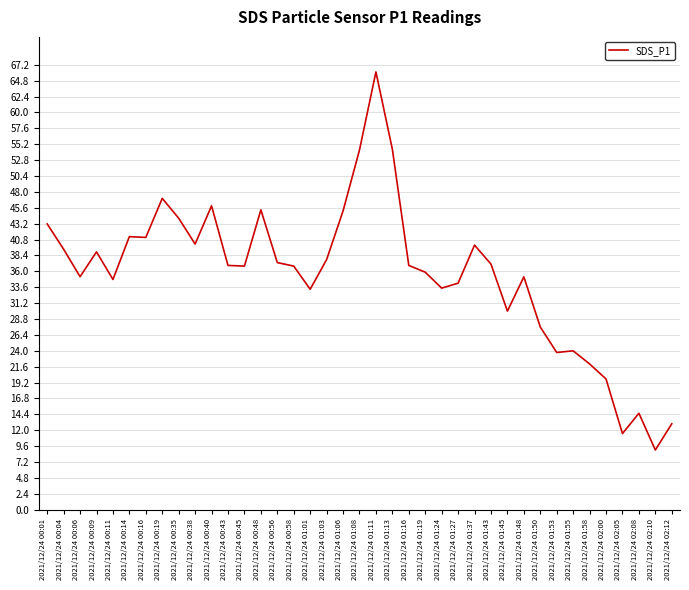

Approximately how many times larger is the value at 2021/12/24 01:16 compared to 2021/12/24 01:11?

0.6